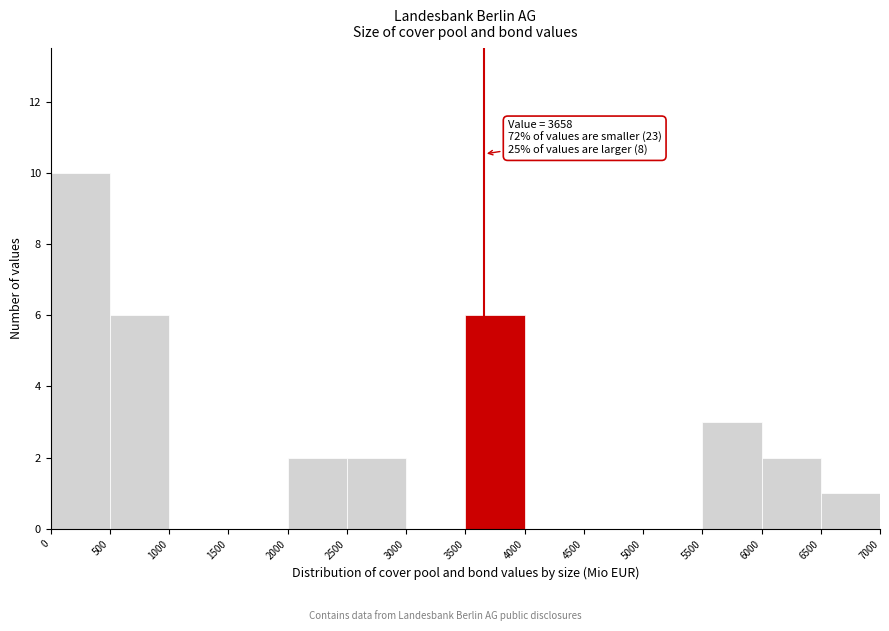

Which range on the x-axis has the tallest bar?

0 to 500